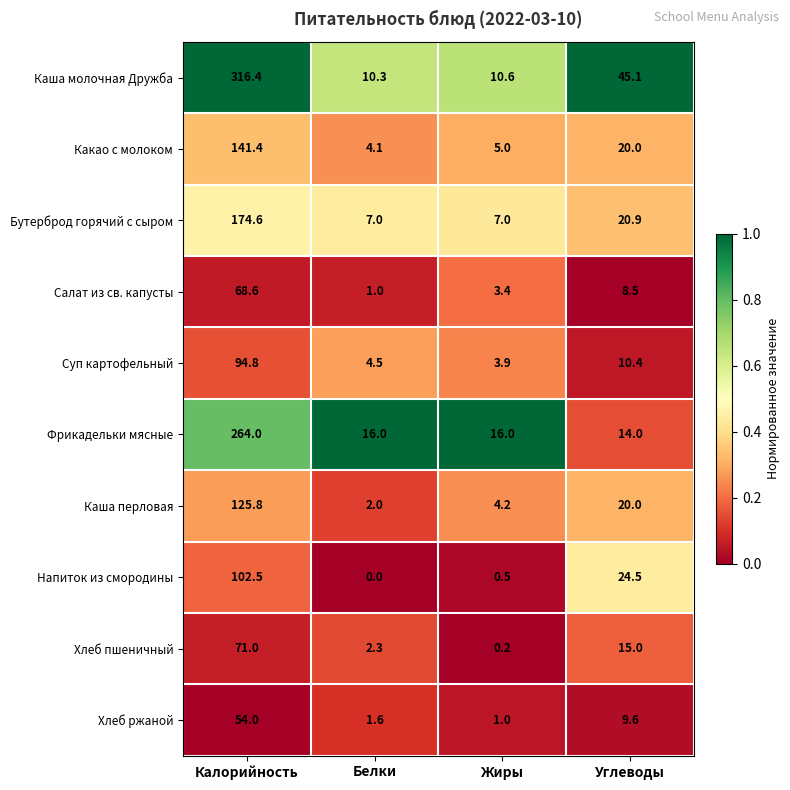

List the labels in order of Хлеб ржаной value, largest first.

Калорийность, Углеводы, Белки, Жиры